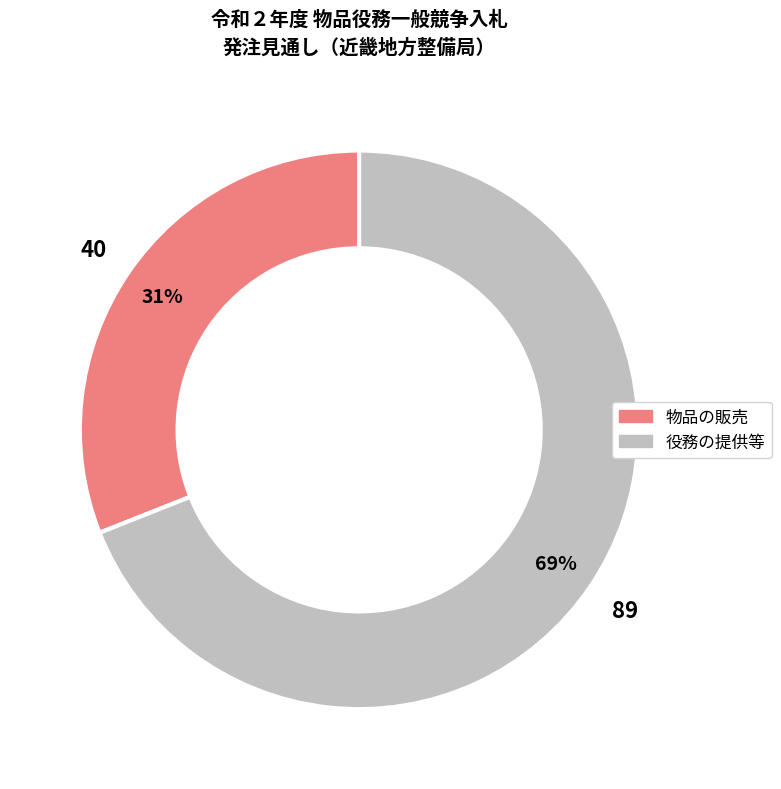

To the nearest percent, what is the combined percentage of 役務の提供等 and 物品の販売?

100%